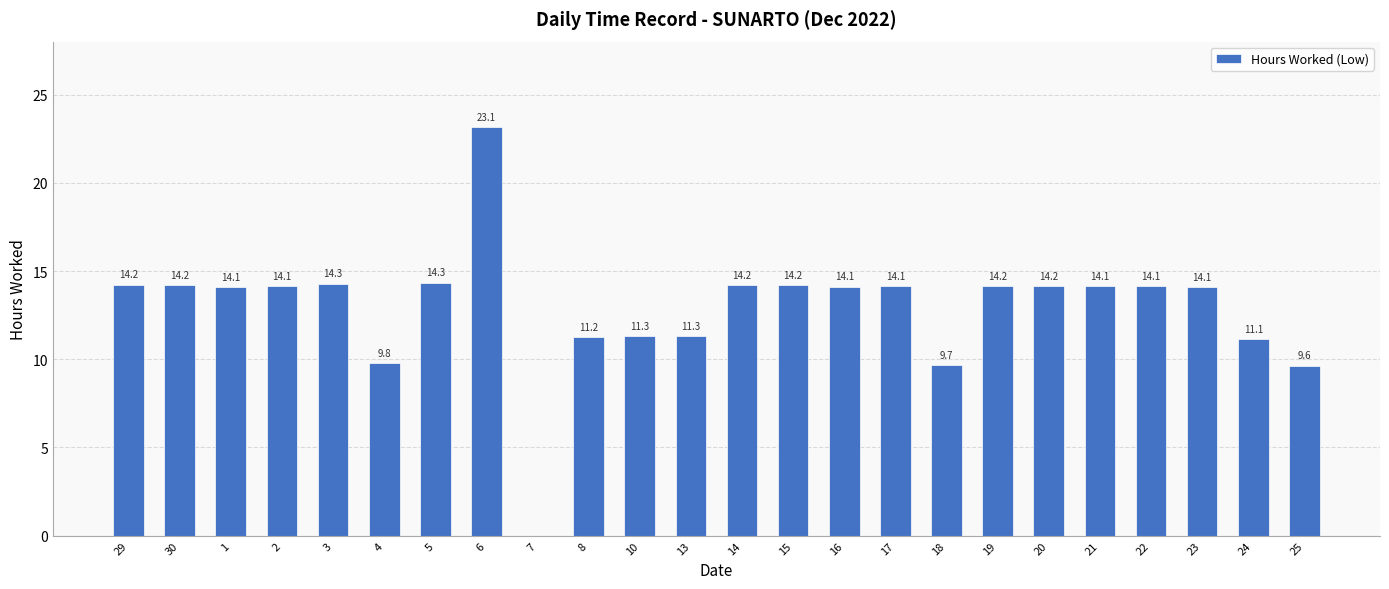

At which category does the chart reach its peak across all series?

6